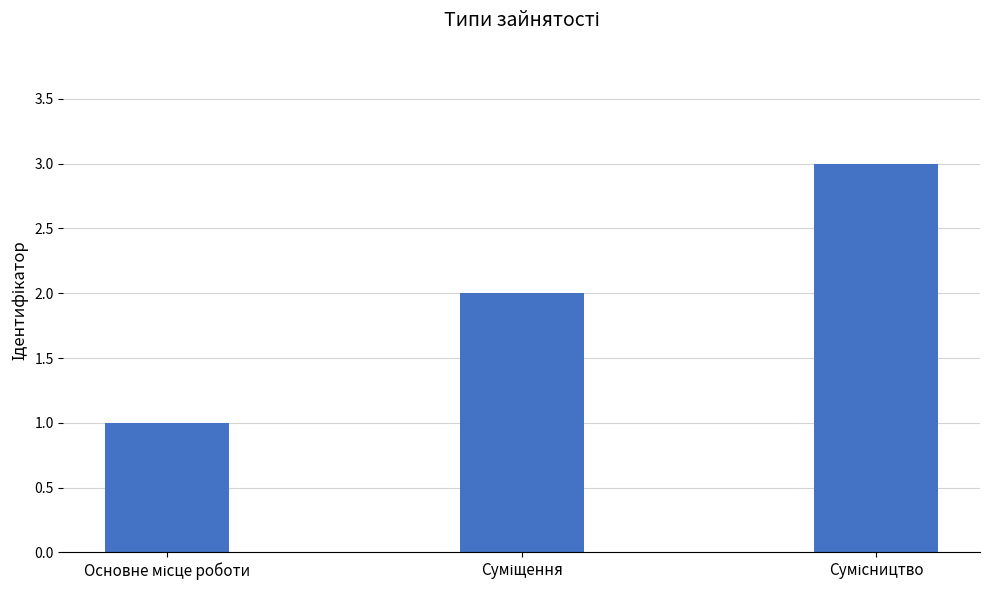

What is the sum of all values?

6